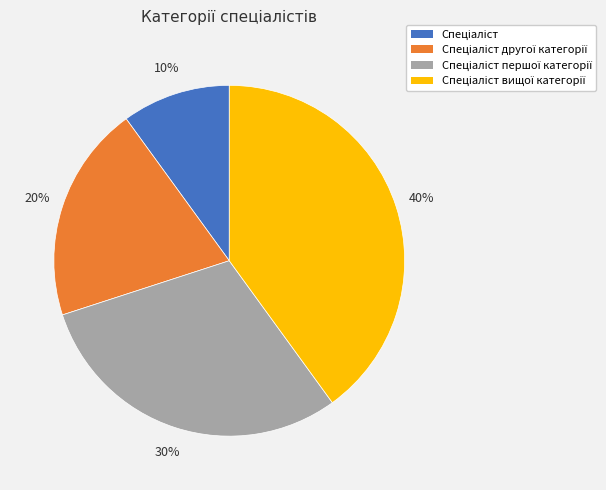

To the nearest percent, what is the difference between the largest and smallest slice percentages?

30%